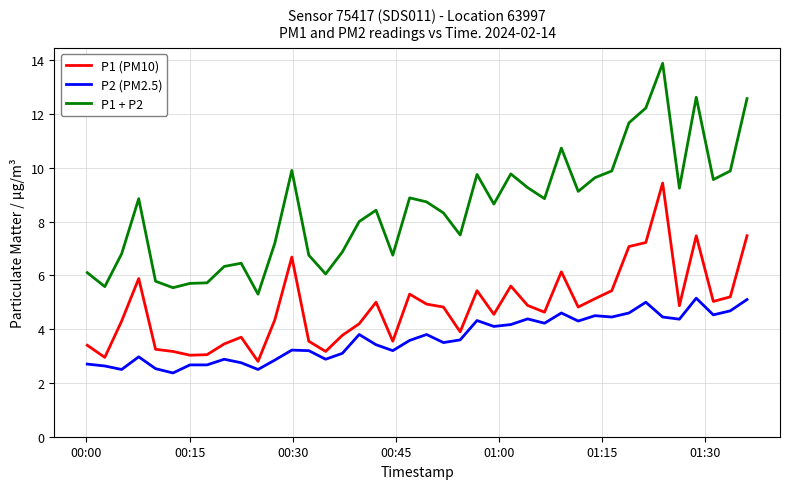

True or false: P1 + P2 and P1 (PM10) intersect in this chart.

False